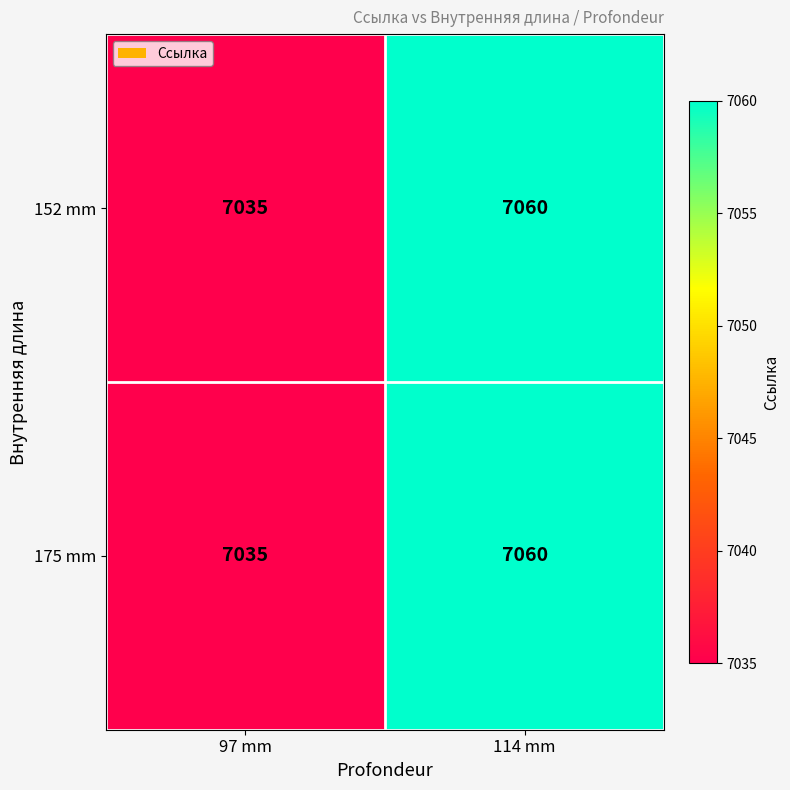

Rank the categories by 175 mm value from highest to lowest.

114 mm, 97 mm